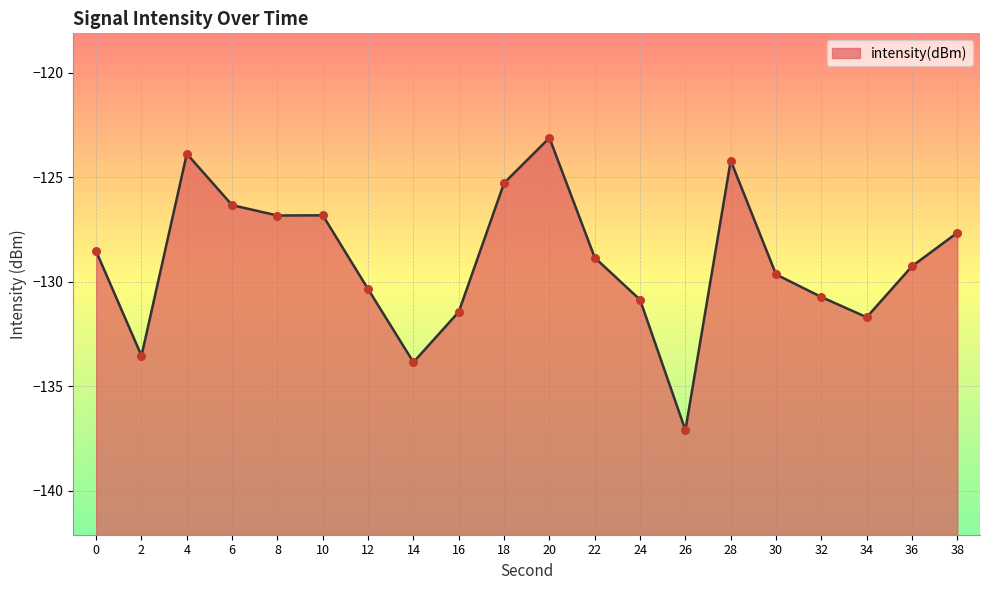

Between 14 and 28, which is larger?

28